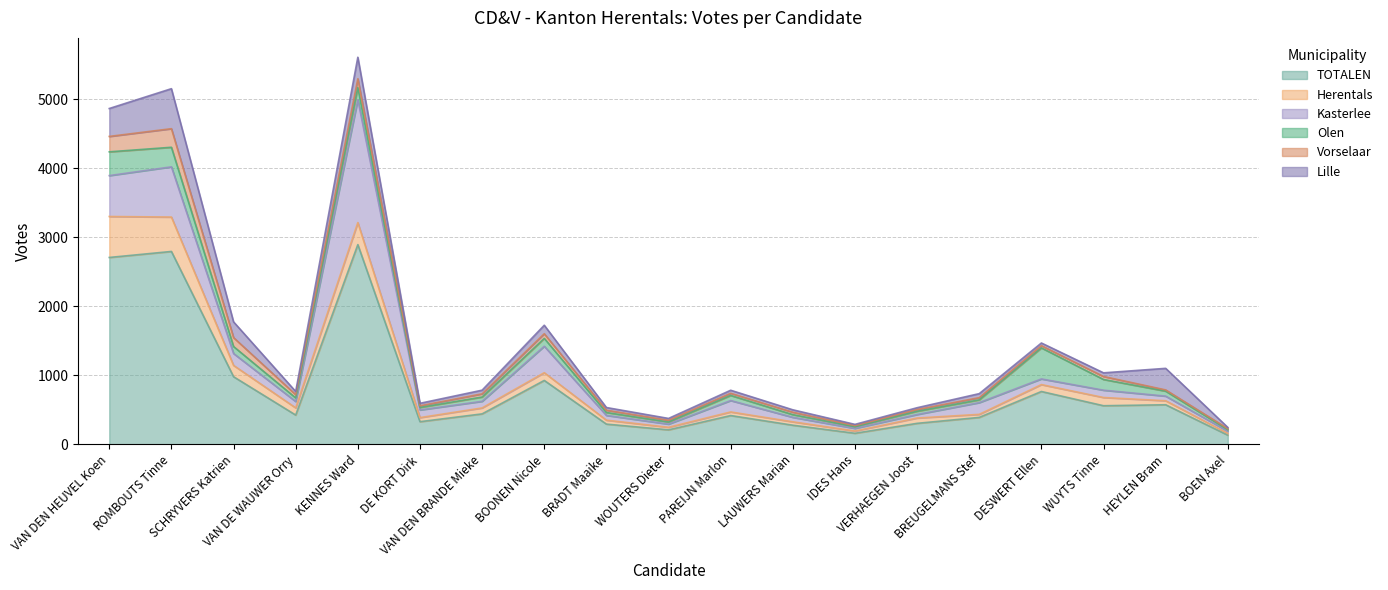

At which category is the sum across all series the highest?

KENNES Ward